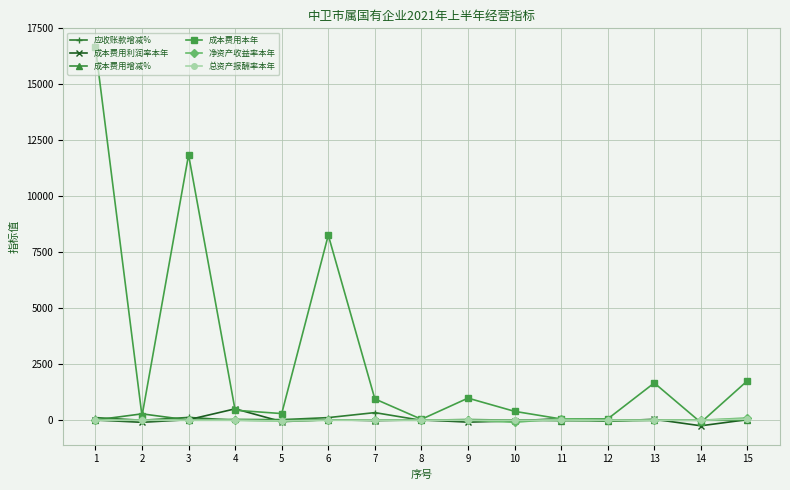

True or false: 成本费用增减% has more than 1 points higher than both neighbors.

True